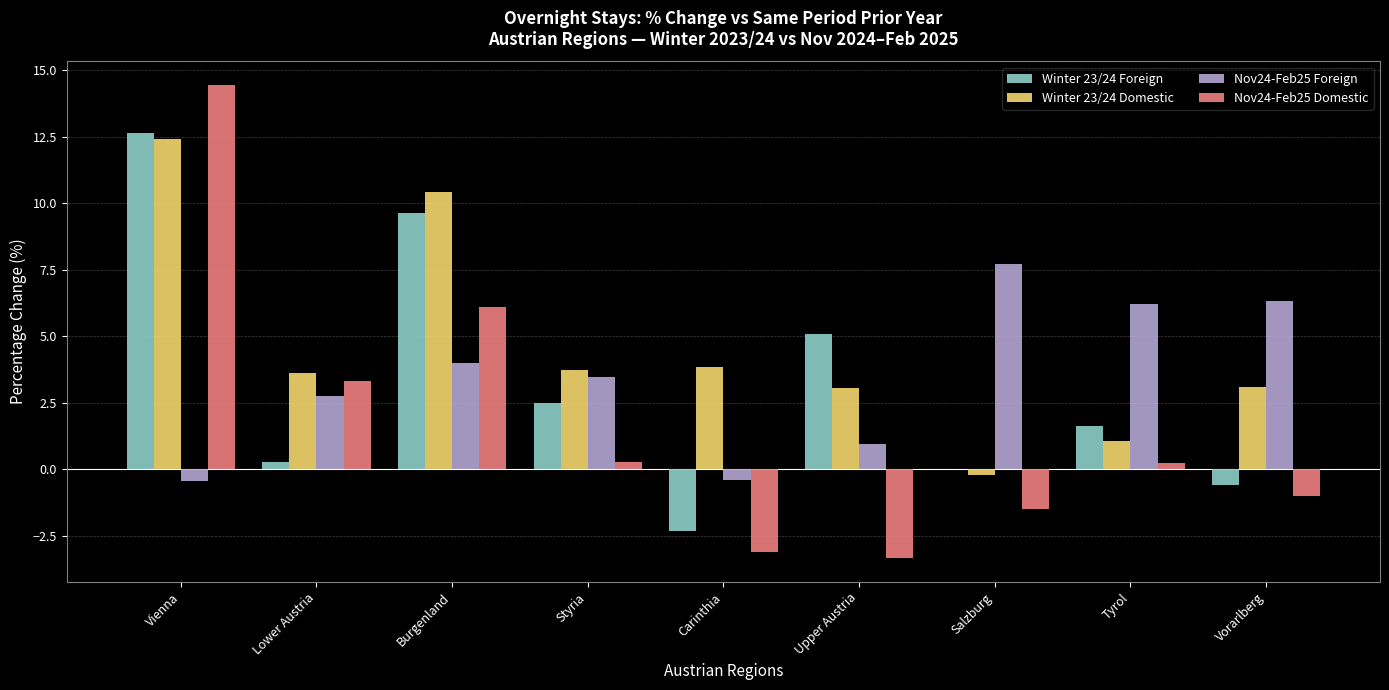

What is the average value of the Winter 23/24 Foreign series?

3.2